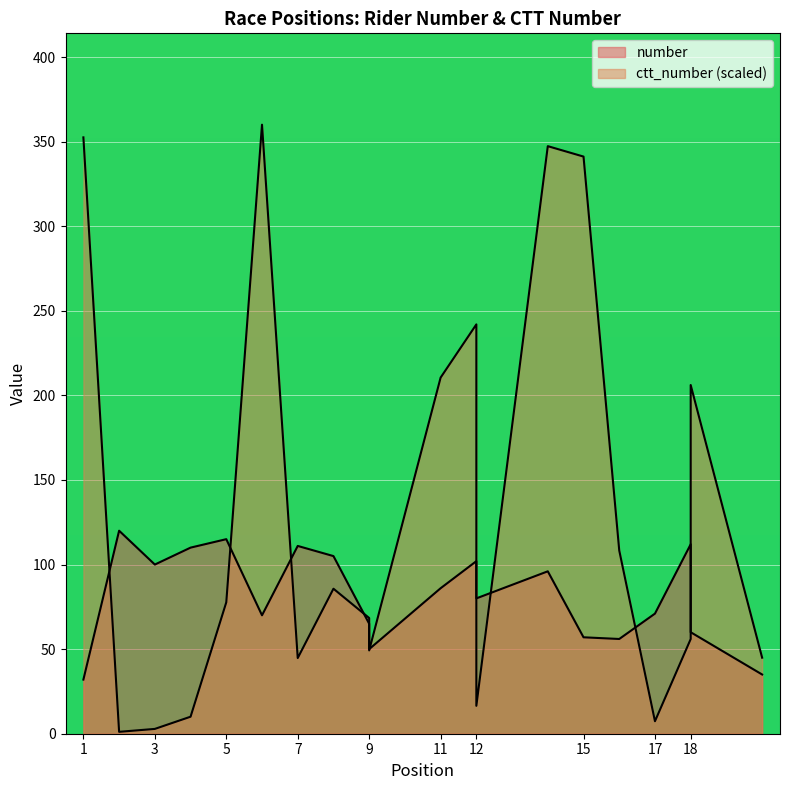

True or false: ctt_number has more than 2 points higher than both neighbors.

True